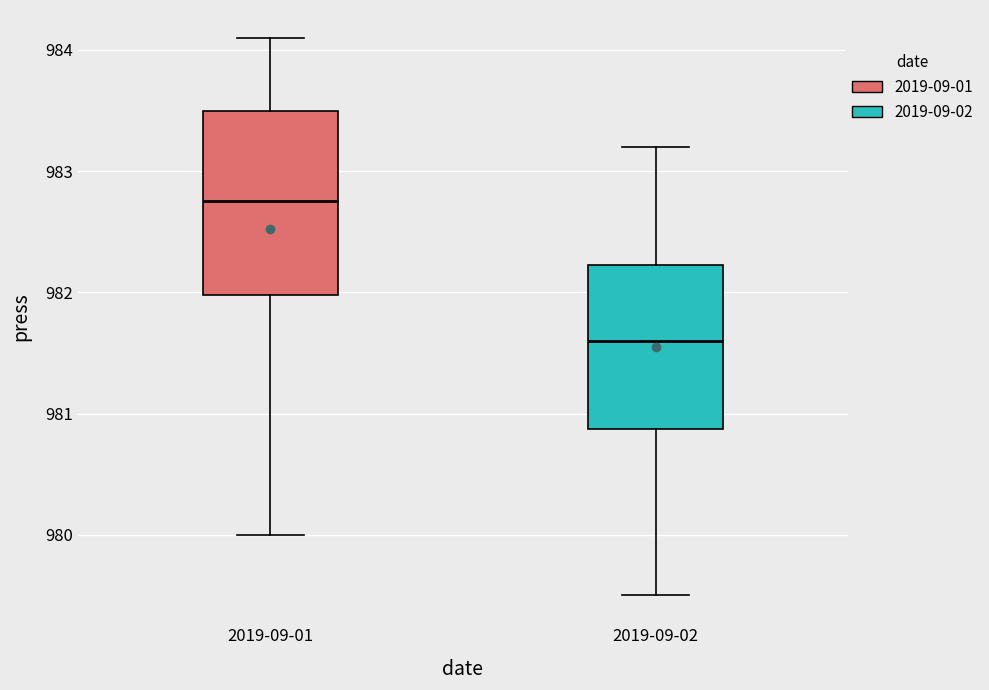

Reading left to right, transcribe this box plot: for each box, give where its median line is, the range the box spans, and where its two whiskers end, as read against the y-axis. The values are not printed on the chart, so give them approximately, as read against the axis.

2019-09-01: median 982.8, box 982.0 to 983.5, whiskers 980.0 to 984.1
2019-09-02: median 981.6, box 980.9 to 982.2, whiskers 979.5 to 983.2